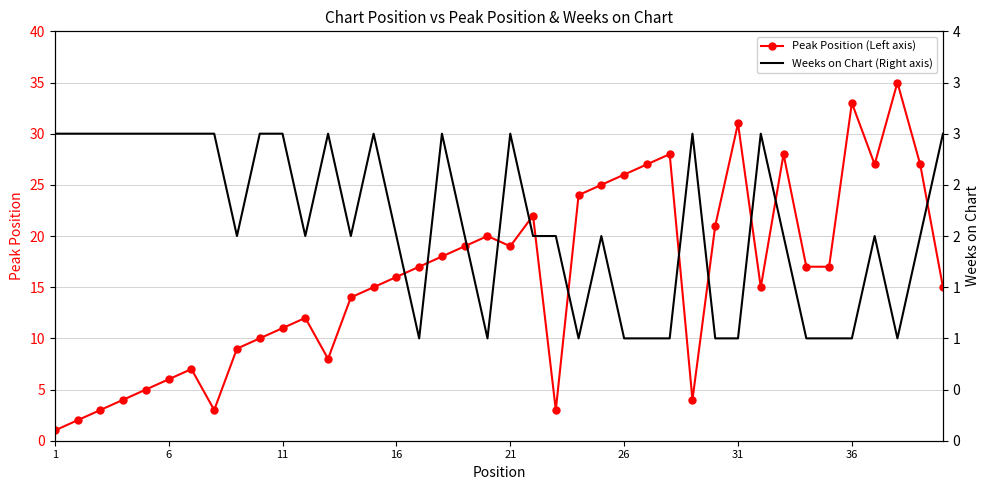

Is it true that Peak Position (Left axis) equals 19 at 21?

True